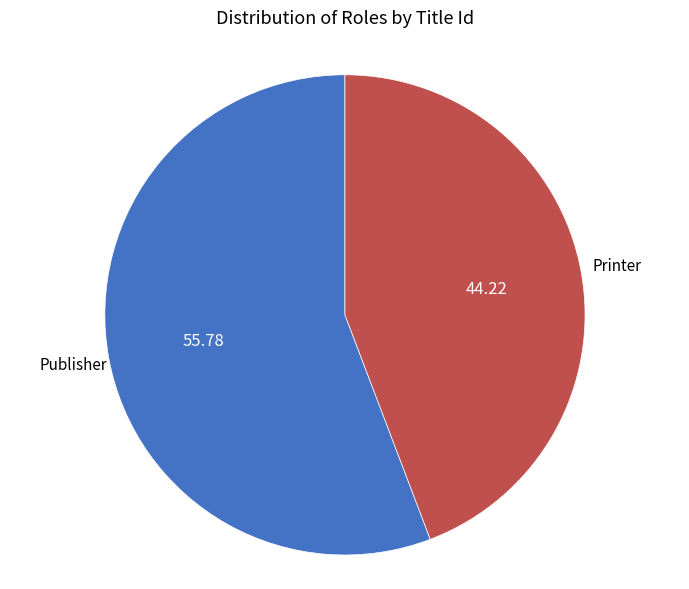

Is there a majority slice in this chart?

Yes